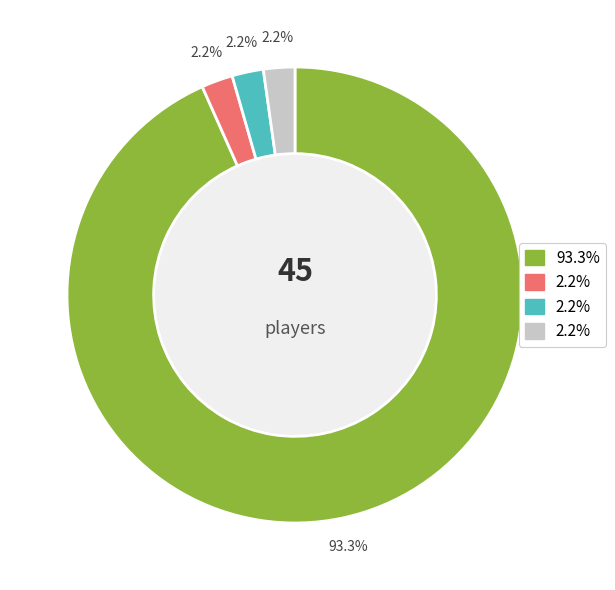

How many segments does this pie chart have?

4